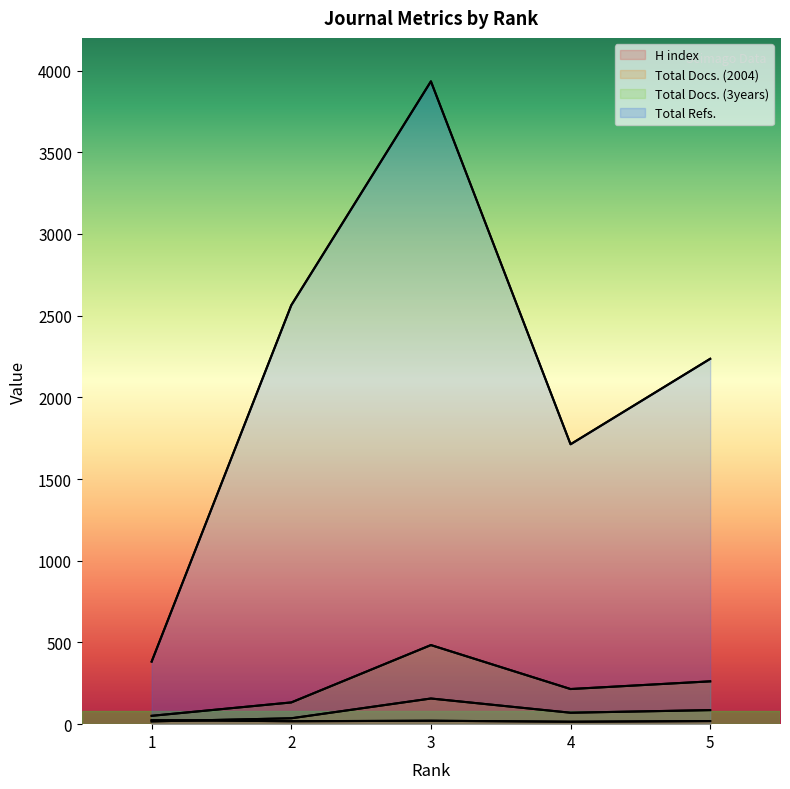

At how many categories does at least one series exceed 1633?

4